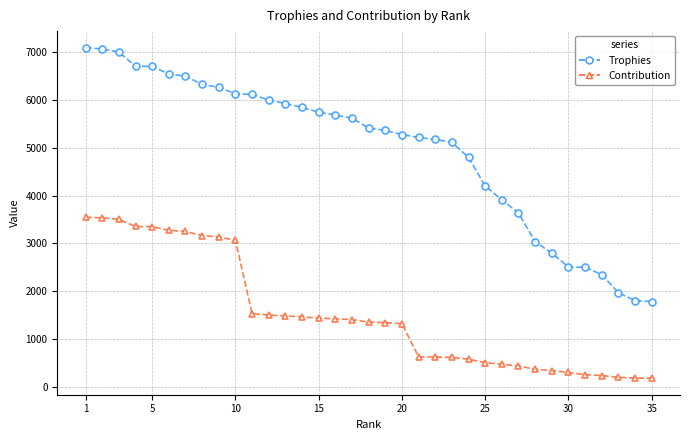

How many values in the Contribution series are below 1353?

17